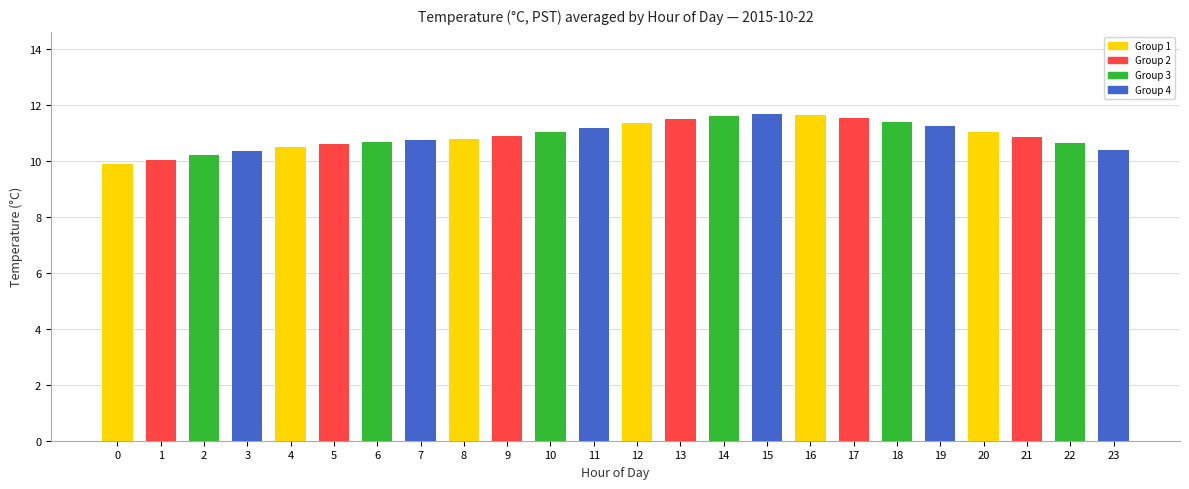

How many groups of bars are there?

6